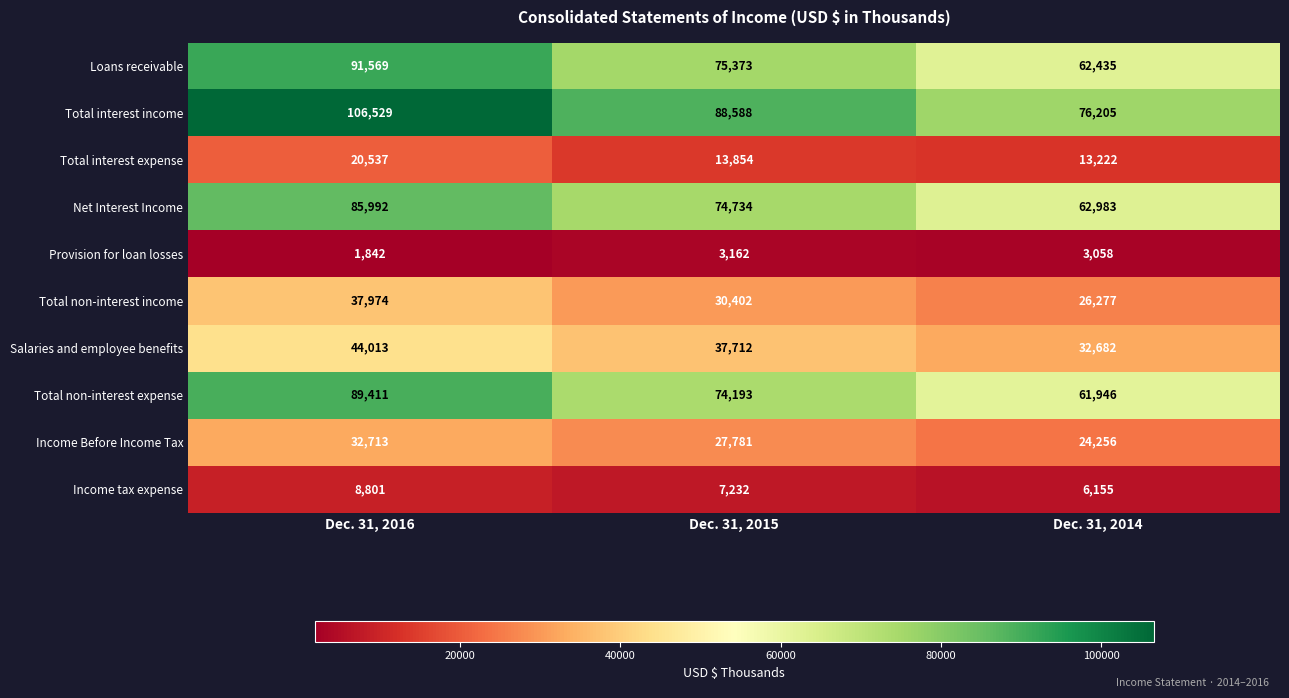

Rank the categories by Total interest income value from lowest to highest.

Dec. 31, 2014, Dec. 31, 2015, Dec. 31, 2016